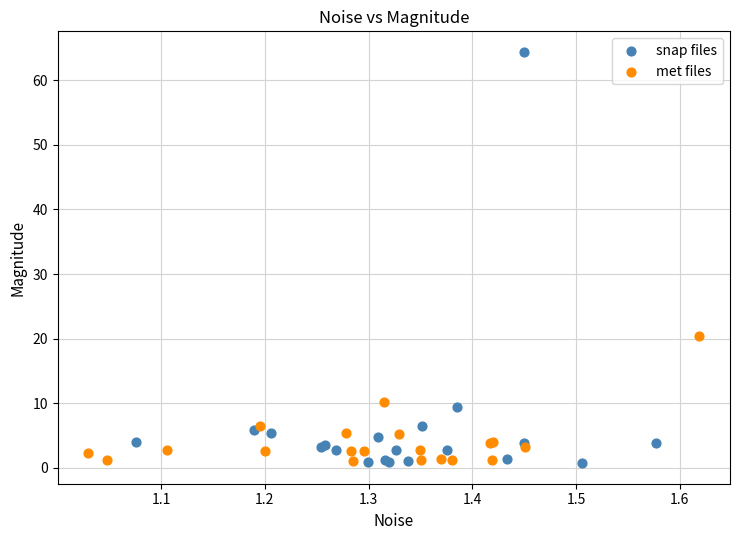

Which series has the widest spread of Y values?

snap files